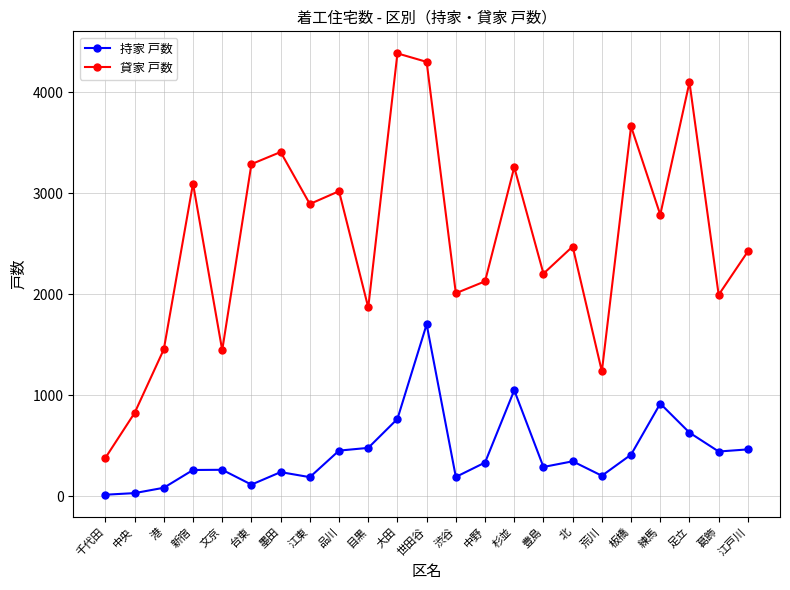

At 文京, list the series in order from largest to smallest.

貸家 戸数, 持家 戸数